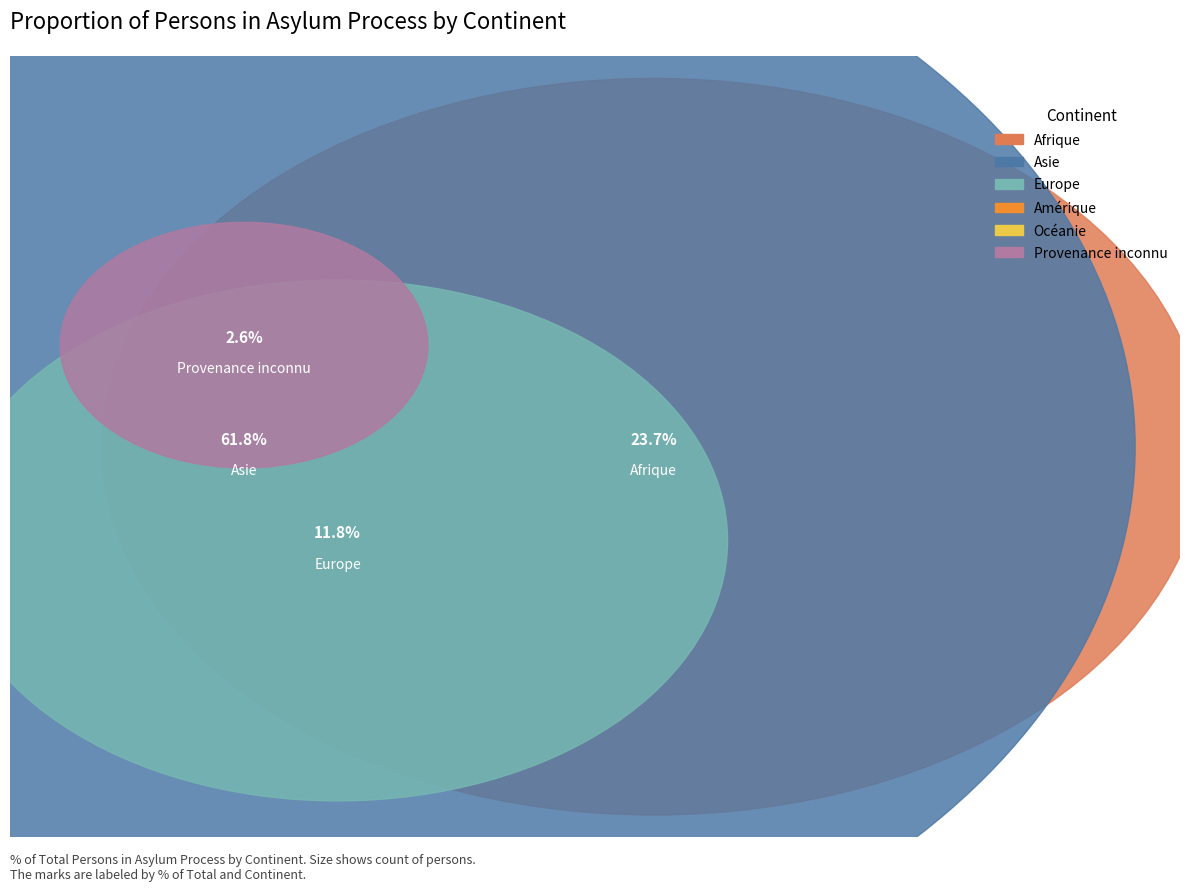

What is the ratio of the value at Afrique to the value at Provenance inconnu?

9.0